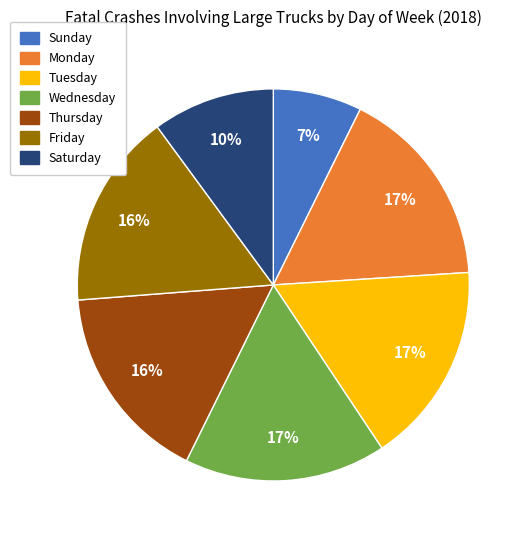

Is the sum of Friday and Saturday greater than half?

No